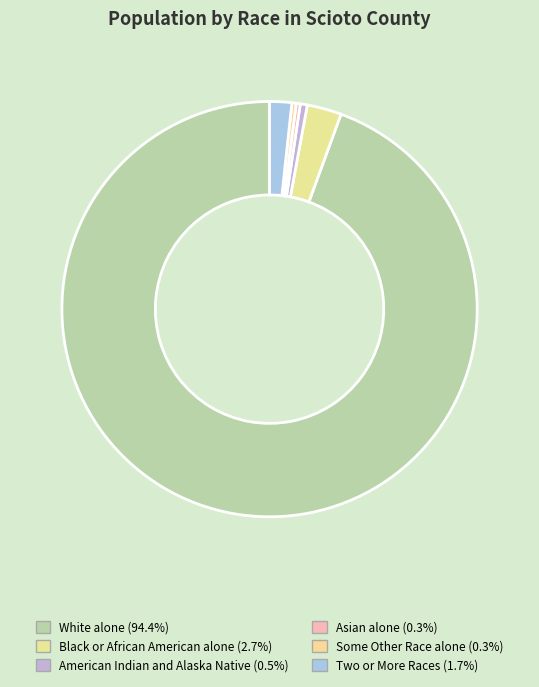

Is there a majority slice in this chart?

Yes